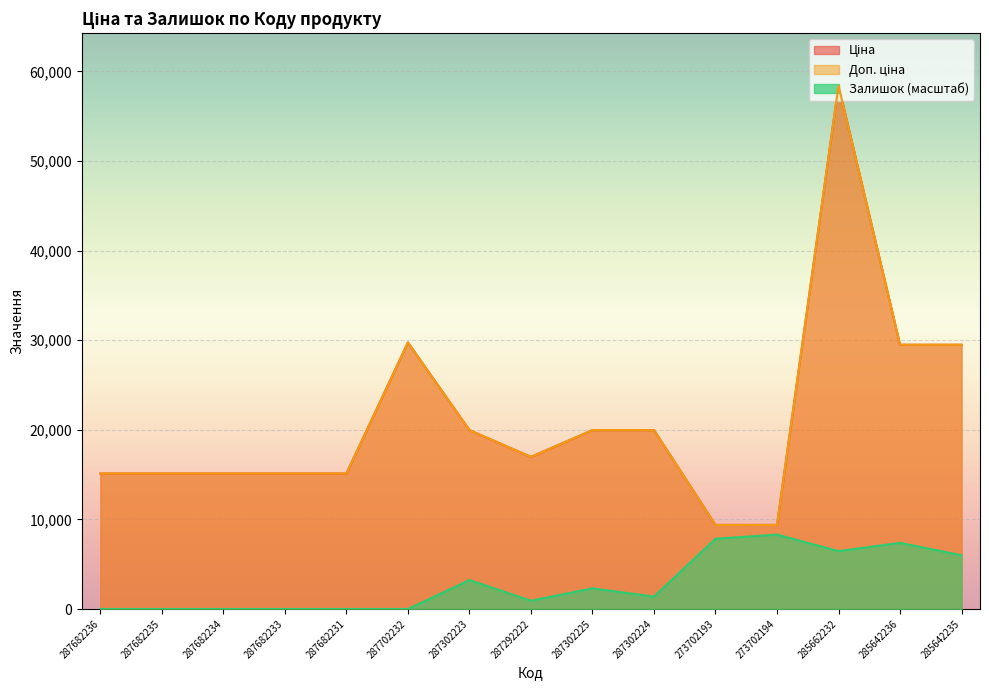

Reading left to right, extract all data points from this chart.

Ціна: 15120.0	15120.0	15120.0	15120.0	15120.0	29747.2	19964.2	16976.3	19964.2	19964.2	9384.0	9384.0	58426.5	29491.5	29491.5
Доп. ціна: 15120.0	15120.0	15120.0	15120.0	15120.0	29747.2	19964.2	16976.3	19964.2	19964.2	9384.0	9384.0	58426.5	29491.5	29491.5
Залишок: 0.0	0.0	0.0	0.0	0.0	0.0	3228.8	922.5	2306.3	1383.8	7841.5	8302.7	6457.7	7380.2	5996.4